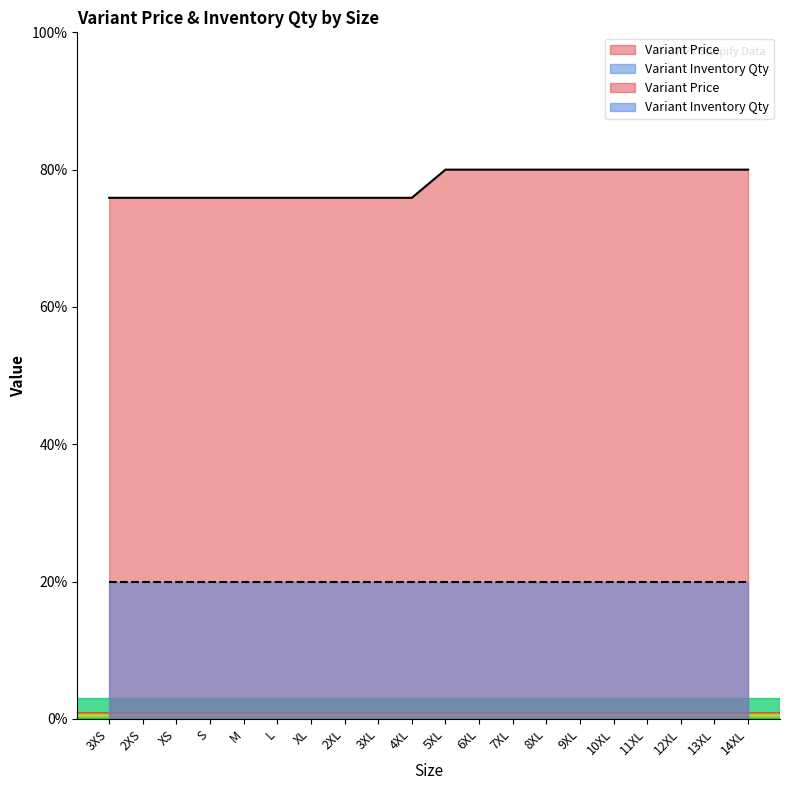

What is the sum of the values at 4XL and 3XL?

151.8